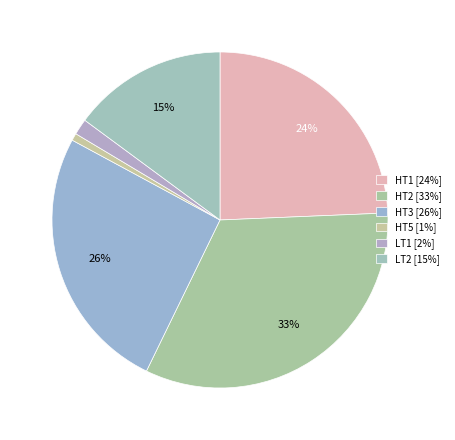

To the nearest percent, what portion does LT1 represent?

2%